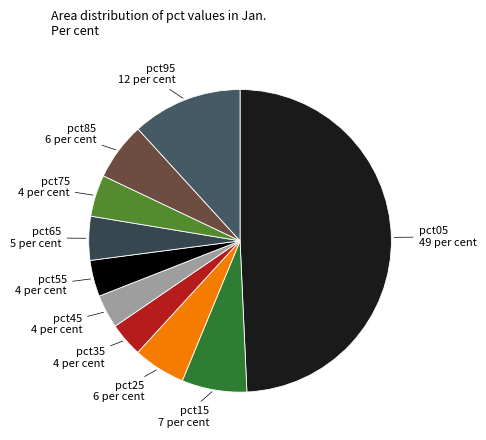

Do pct95 and pct25 together represent more than half of the pie?

No